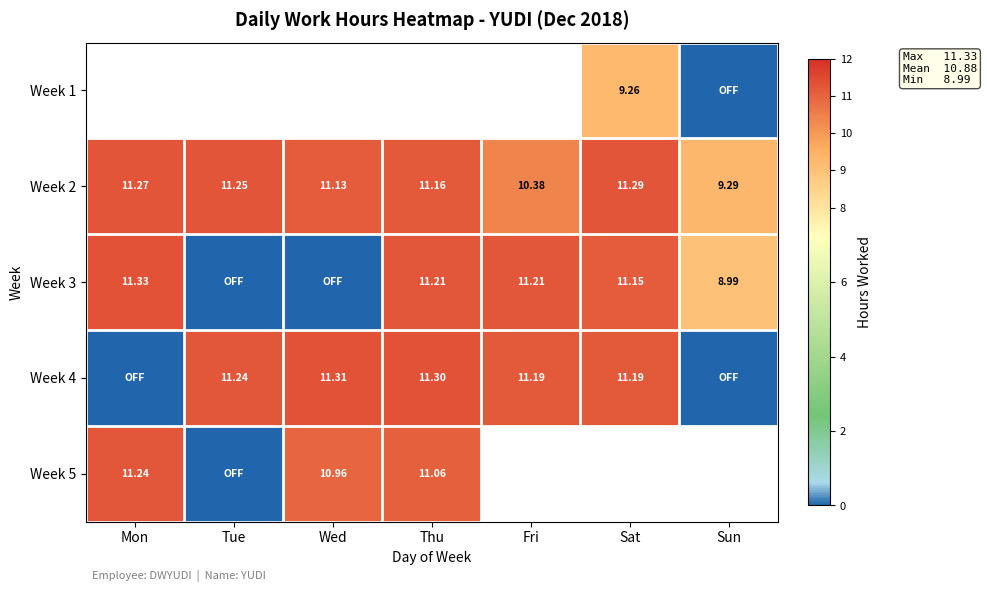

Where does the Week 2 series first go above 11?

Mon